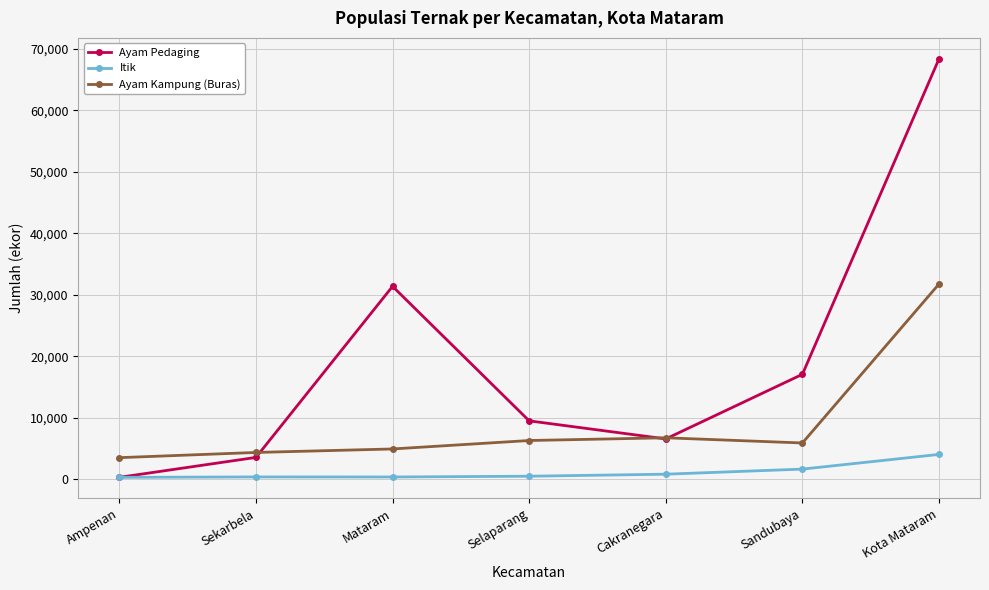

What is the average value of the Ayam Kampung (Buras) series?

9076.0